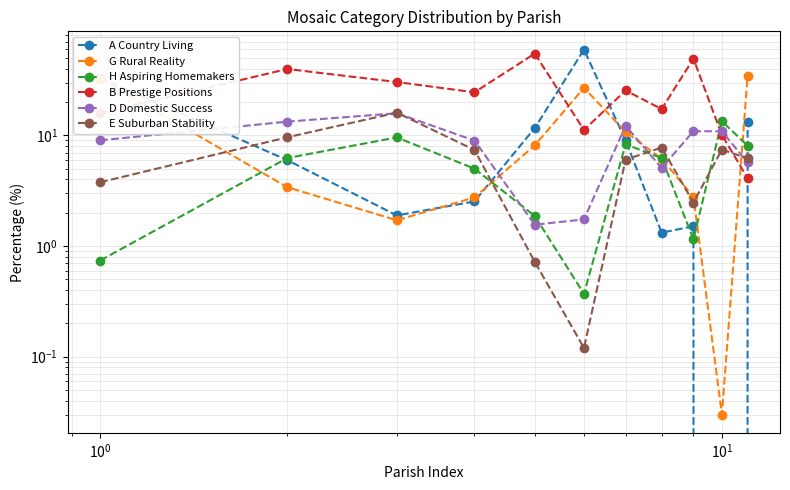

What are all the series names shown in the legend?

A Country Living, G Rural Reality, H Aspiring Homemakers, B Prestige Positions, D Domestic Success, E Suburban Stability